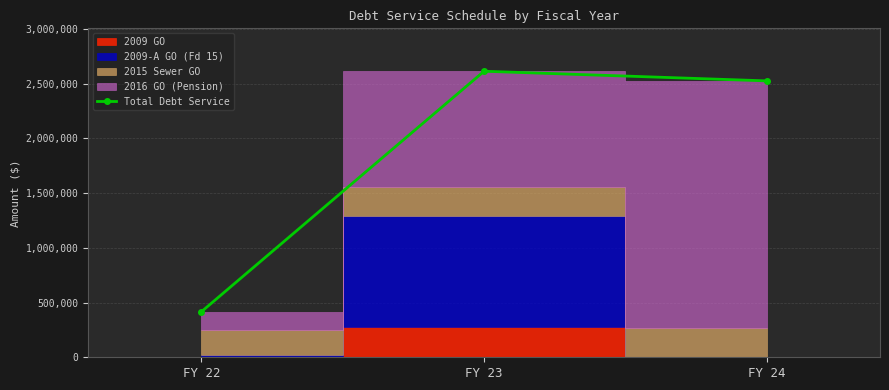

At which category does the chart reach its minimum across all series?

FY 22